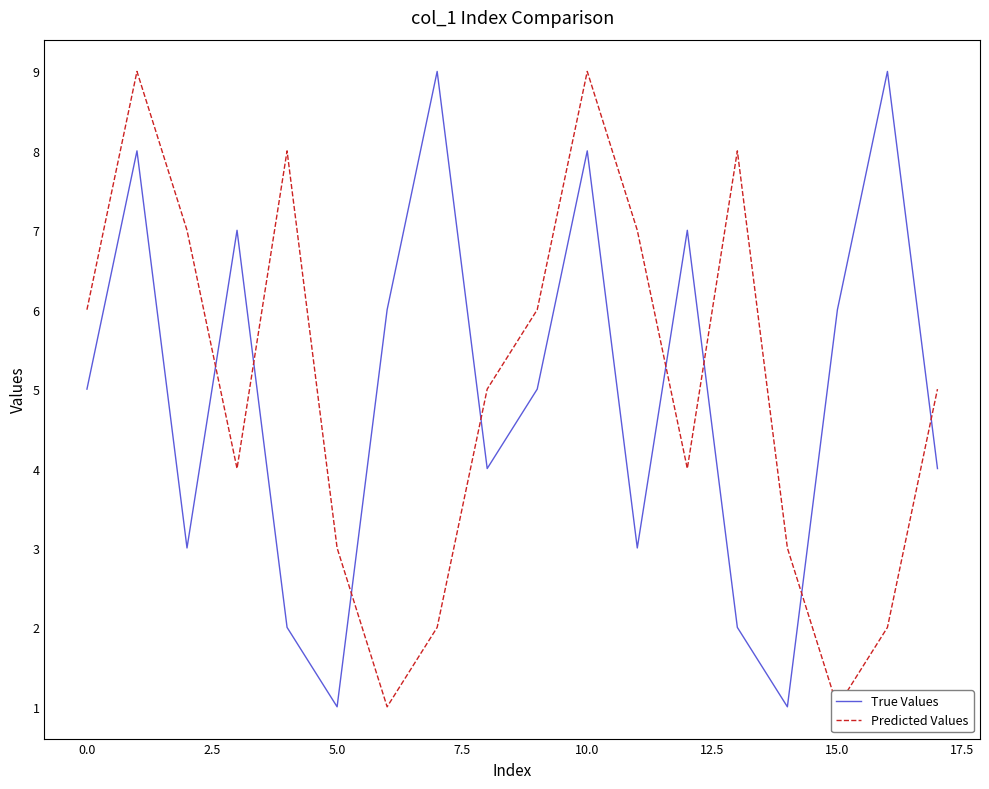

What is the average value of the Predicted Values series?

5